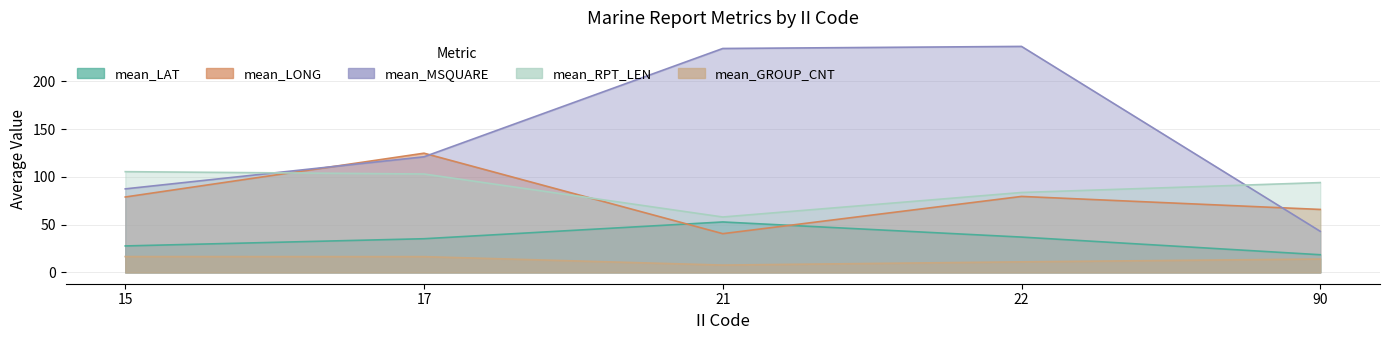

True or false: mean_RPT_LEN has a value of 23.7 at 90.

False